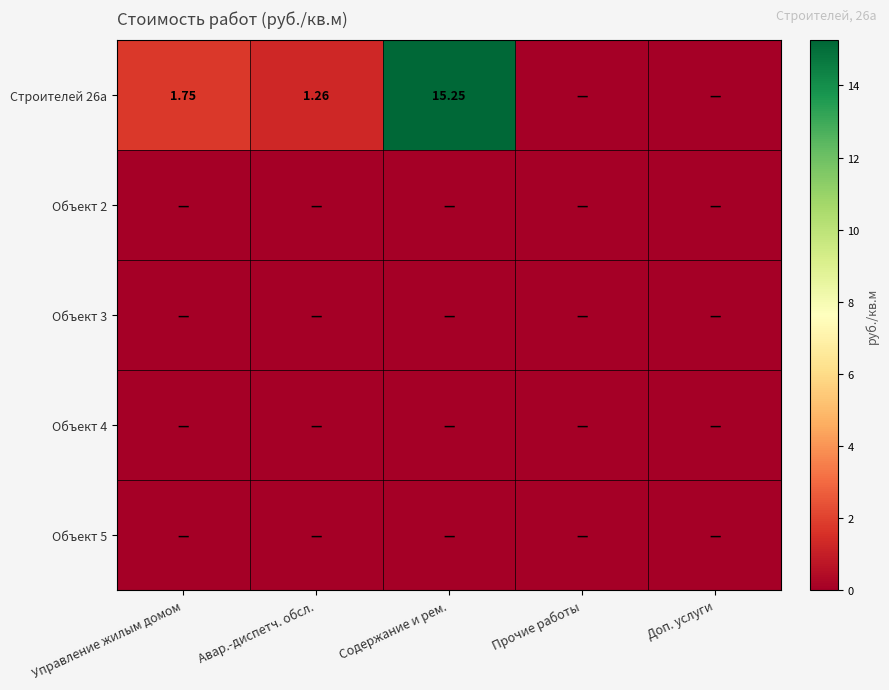

At which category is the sum across all series the highest?

Содержание и рем.